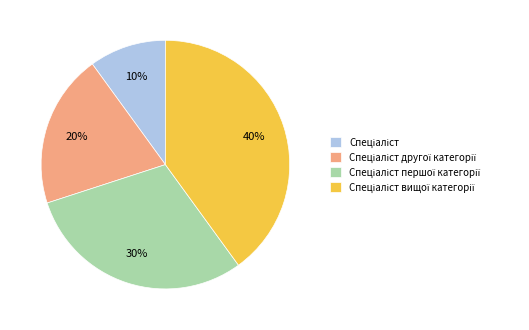

Is there a majority slice in this chart?

No